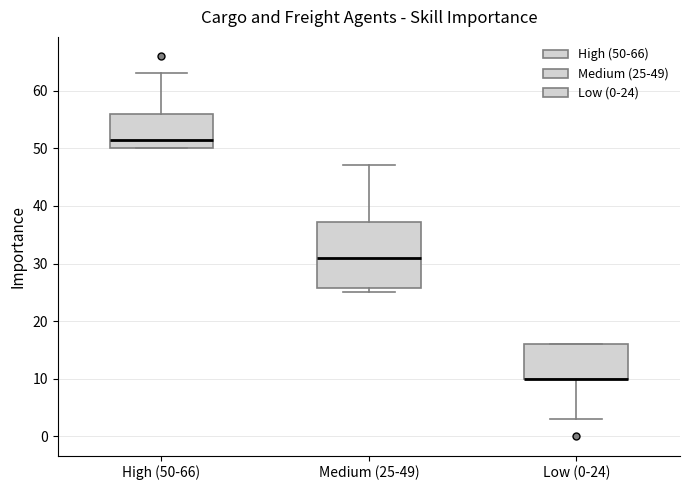

Reading left to right, read every box against the y-axis: the position of its median line, the range the box covers, and the ends of its whiskers. The values are not printed on the chart, so give them approximately, as read against the axis.

High (50-66): median 52, box 50 to 56, whiskers 50 to 63
Medium (25-49): median 31, box 26 to 37, whiskers 25 to 47
Low (0-24): median 10 (drawn on the box's lower edge), box 10 to 16, whiskers 3 to 16